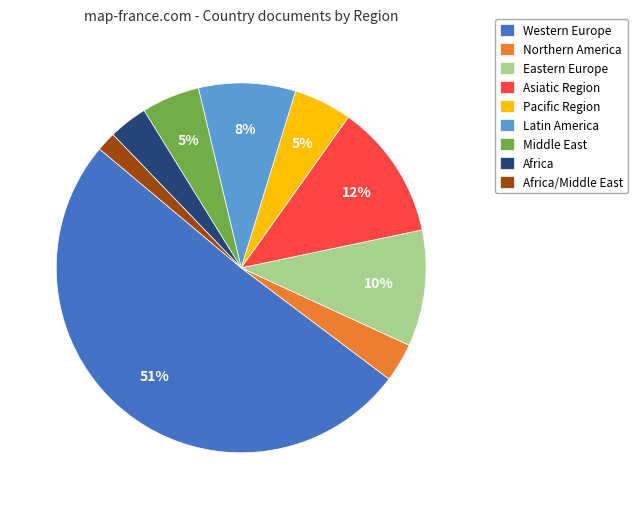

What is the majority slice?

Western Europe